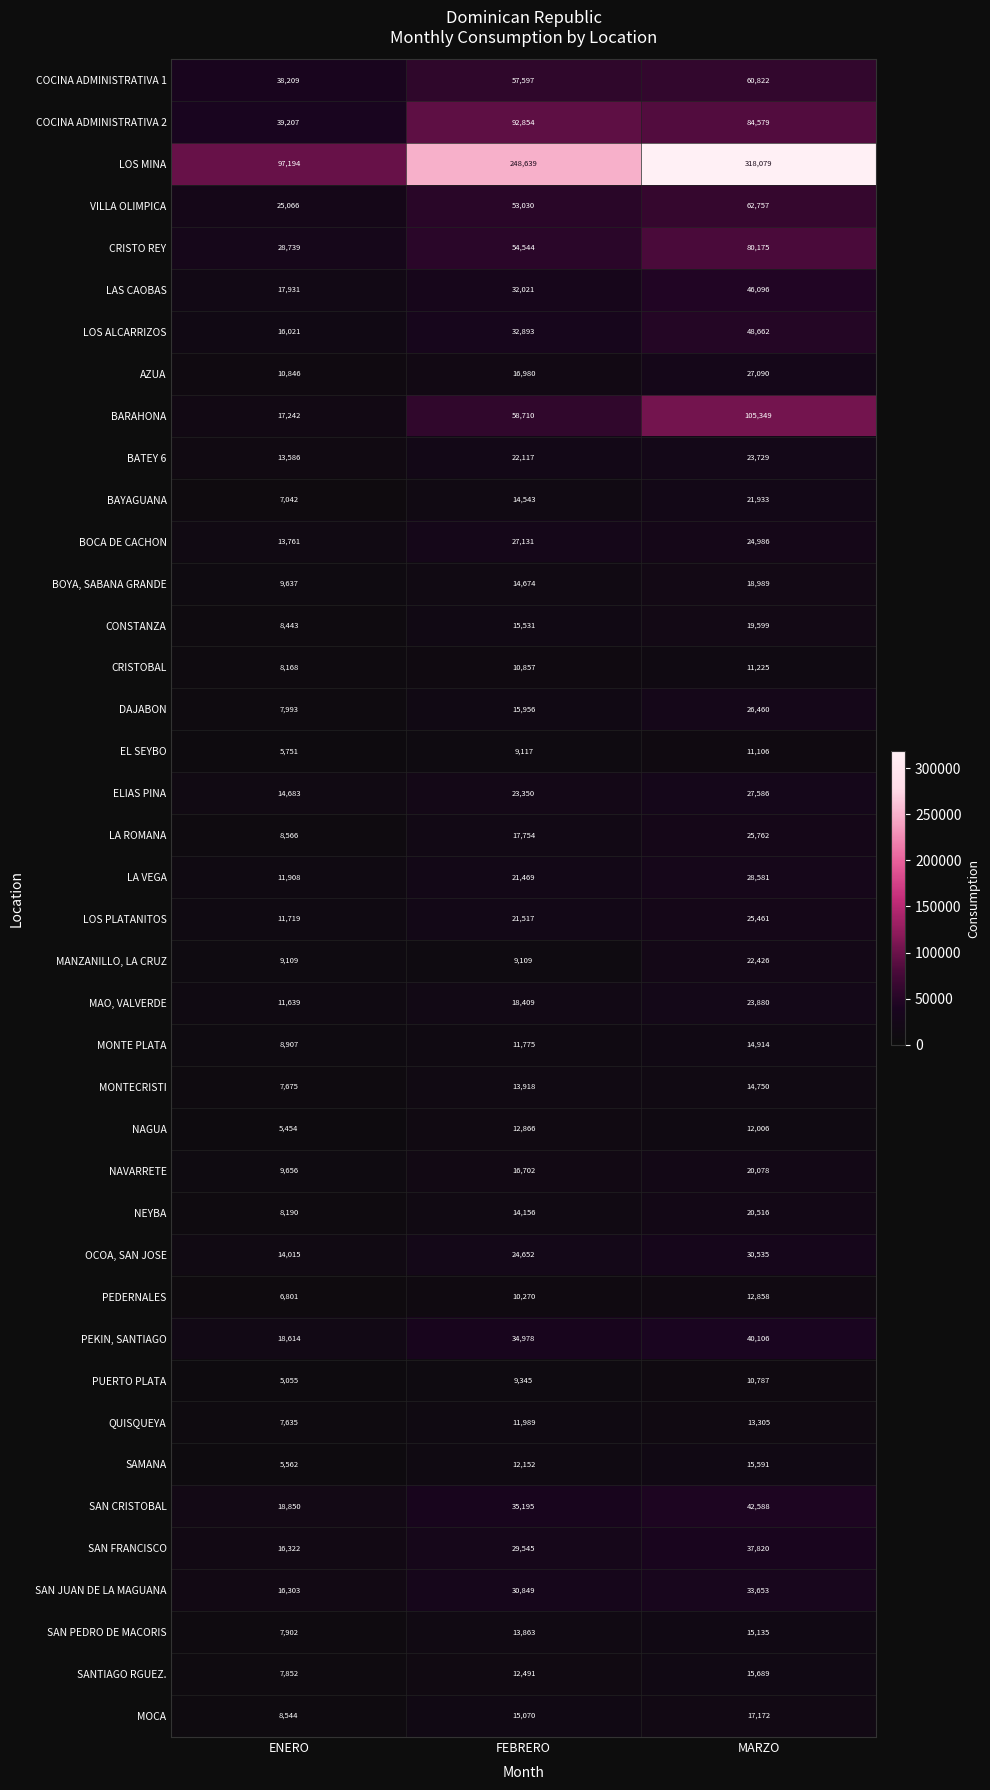

Where is LOS ALCARRIZOS nearest to the value 32341?

FEBRERO